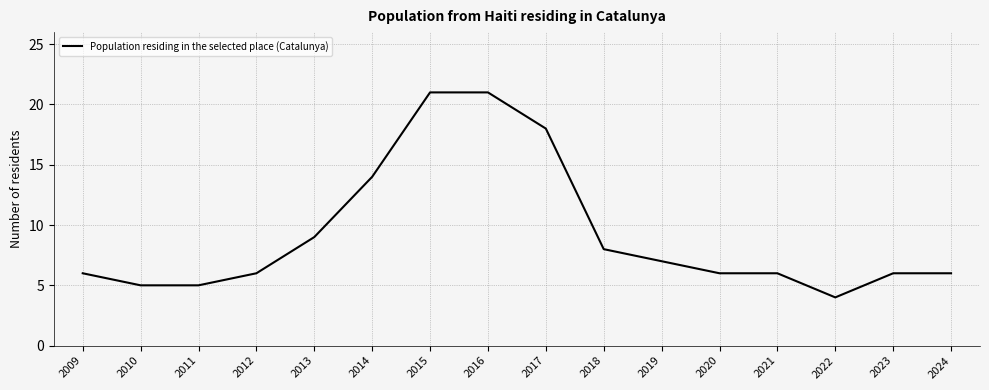

Is it true that the value at 2021 is 10?

False